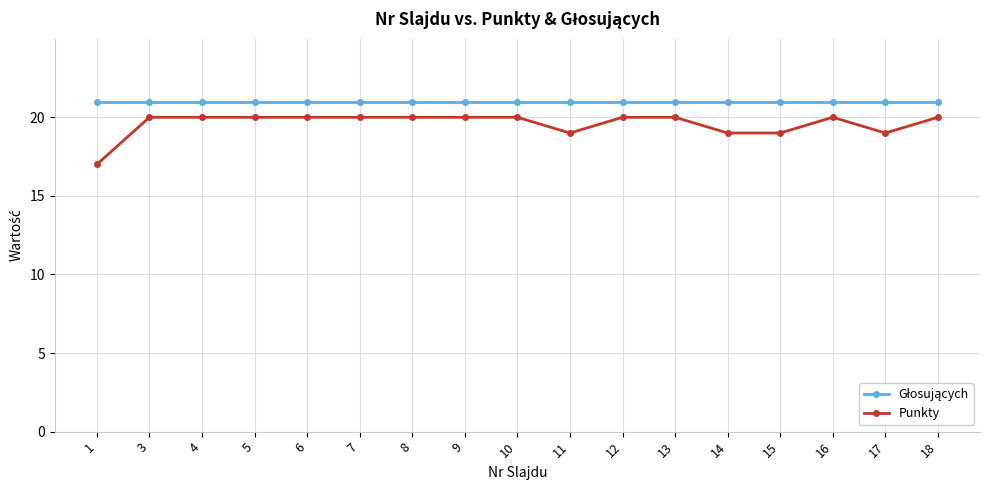

Does the chart display data point markers on the line(s)?

Yes